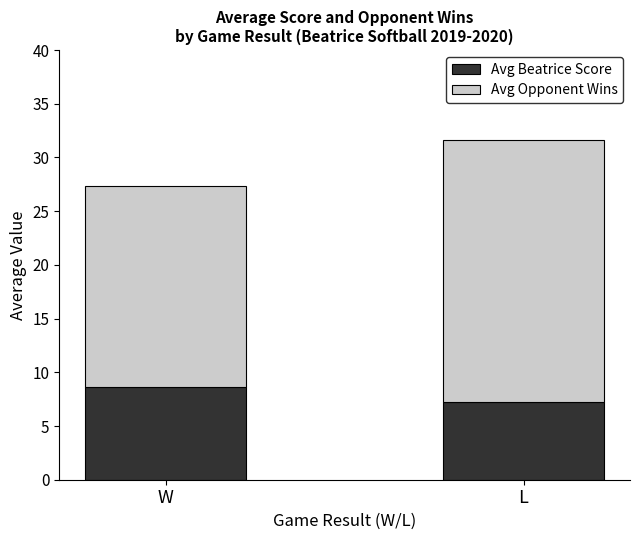

What is the minimum value for Avg Beatrice Score?

7.2